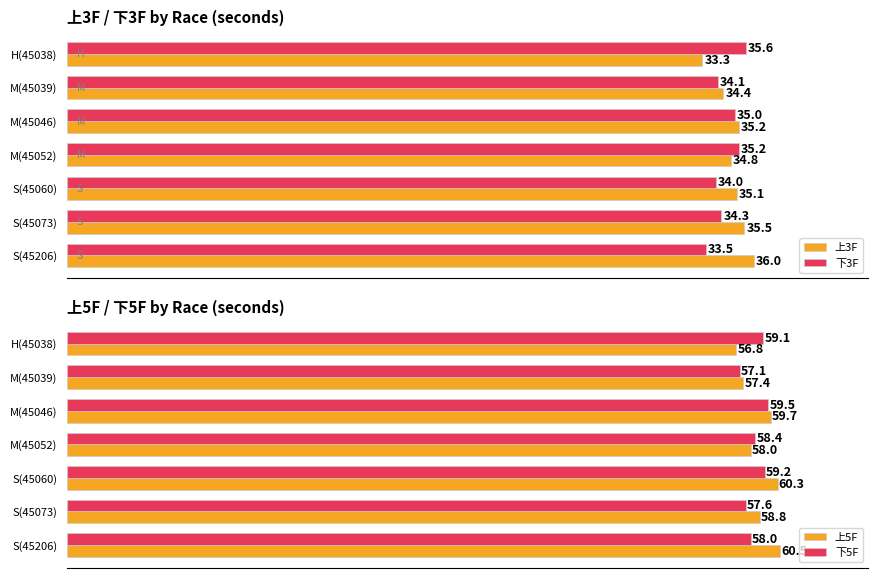

Rank the categories by 下3F value from lowest to highest.

S(45206), S(45060), M(45039), S(45073), M(45046), M(45052), H(45038)